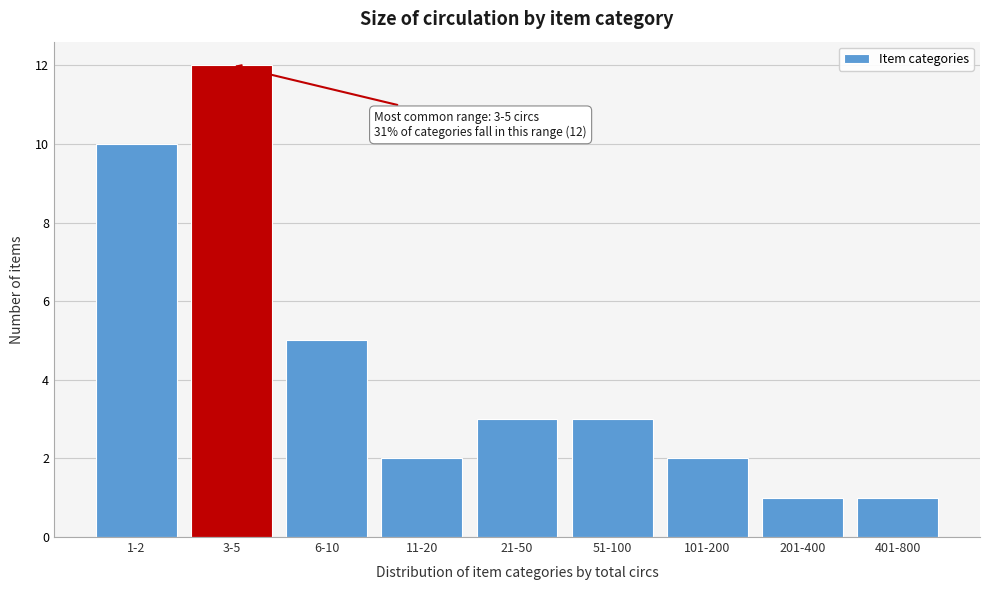

Reading left to right, transcribe all the data shown in this chart.

1-2=10	3-5=12	6-10=5	11-20=2	21-50=3	51-100=3	101-200=2	201-400=1	401-800=1